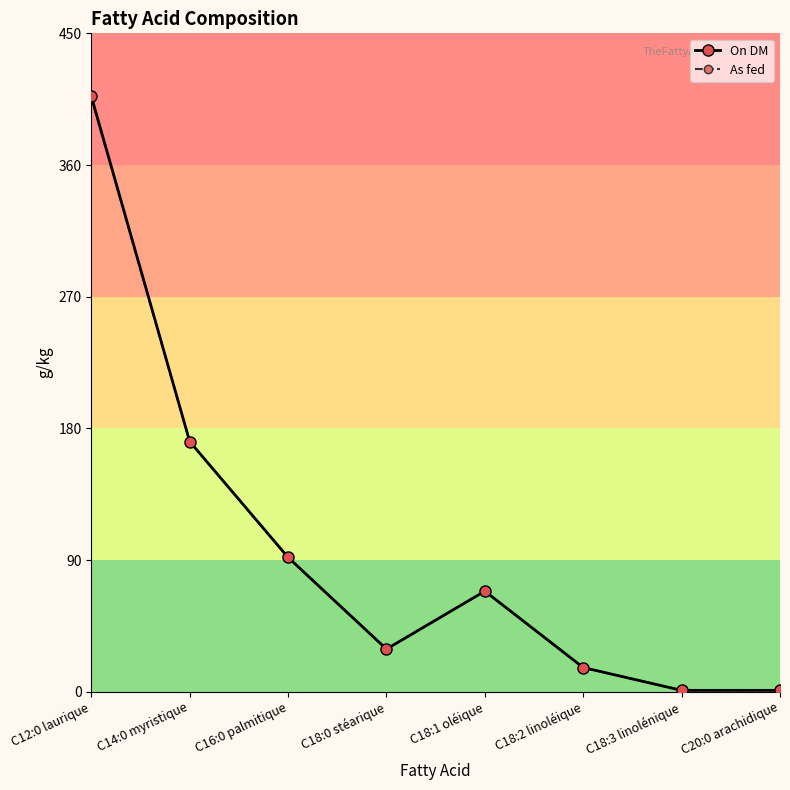

What is the lowest value of the As fed series?

0.9